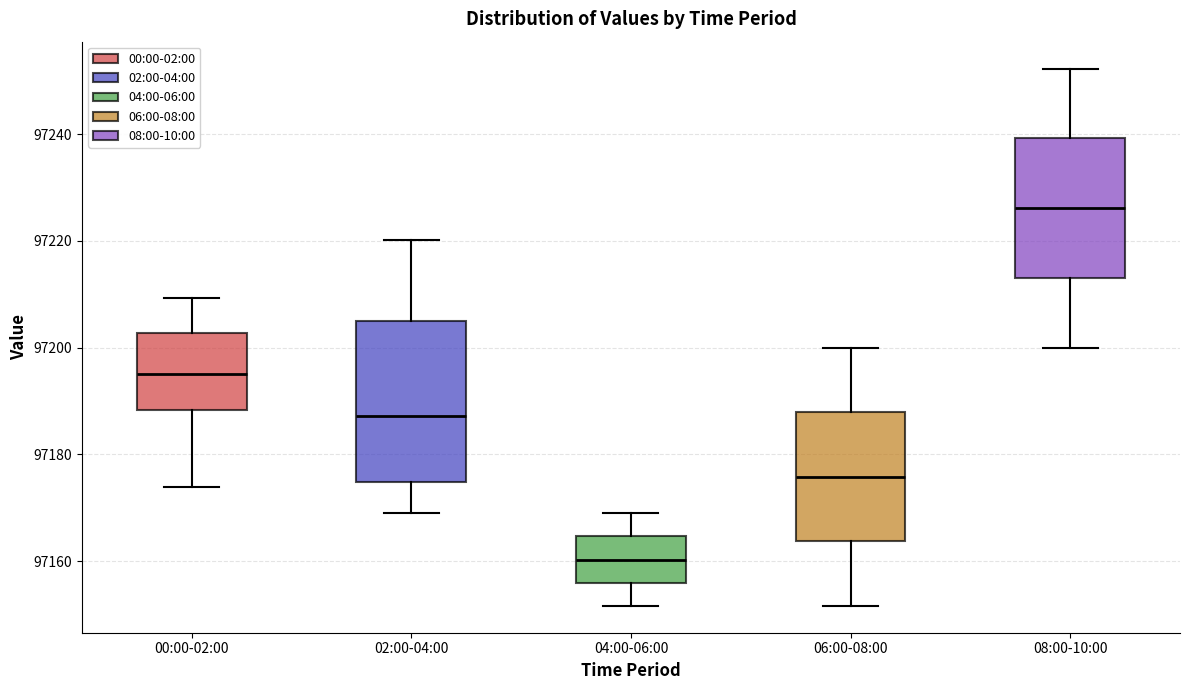

Where does the median line of the box for 04:00-06:00 sit on the y-axis? The values are not printed on the chart, so give them approximately, as read against the axis.

97160